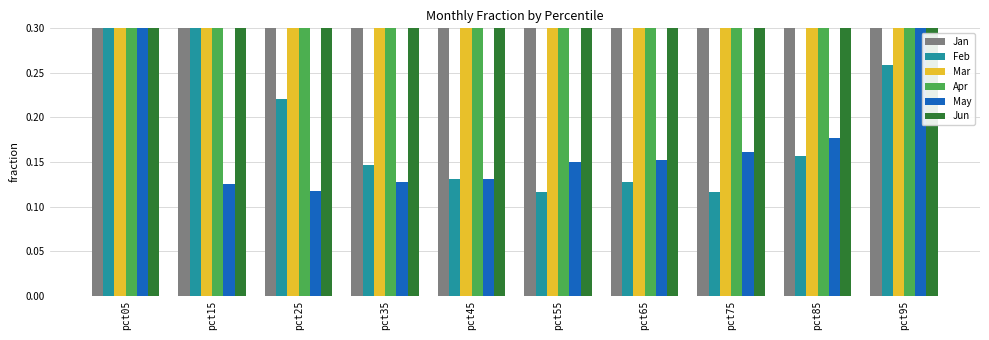

What is the sum of the Apr values at pct85 and pct05?

1.1